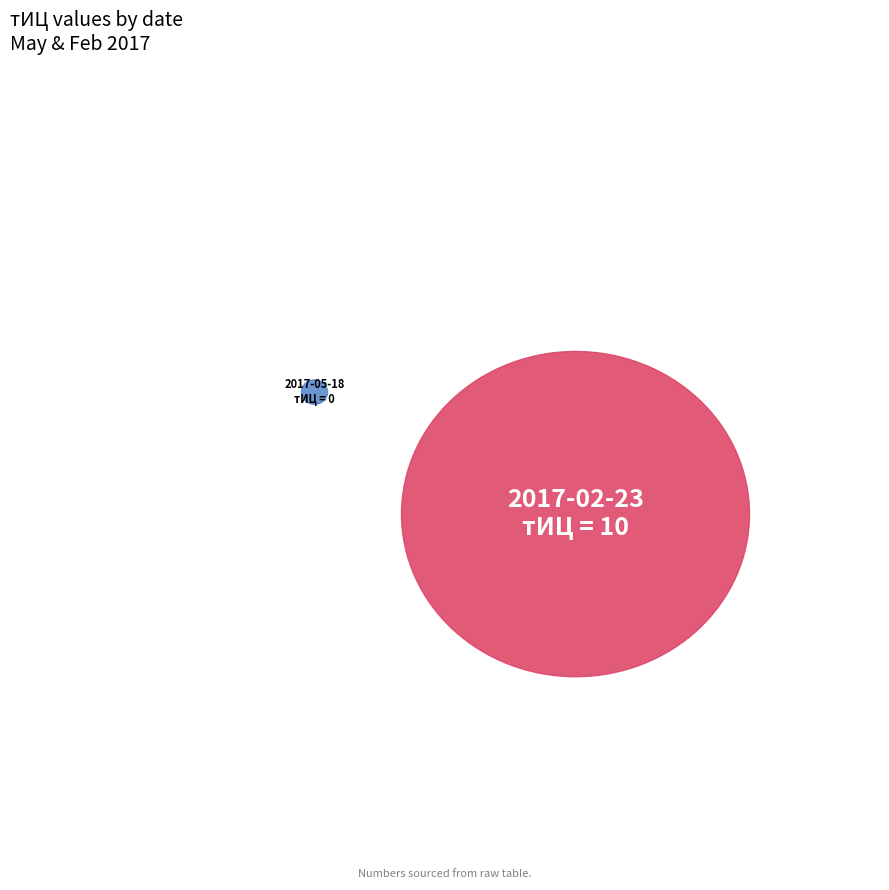

Does 10 account for over 50% of the chart?

Yes